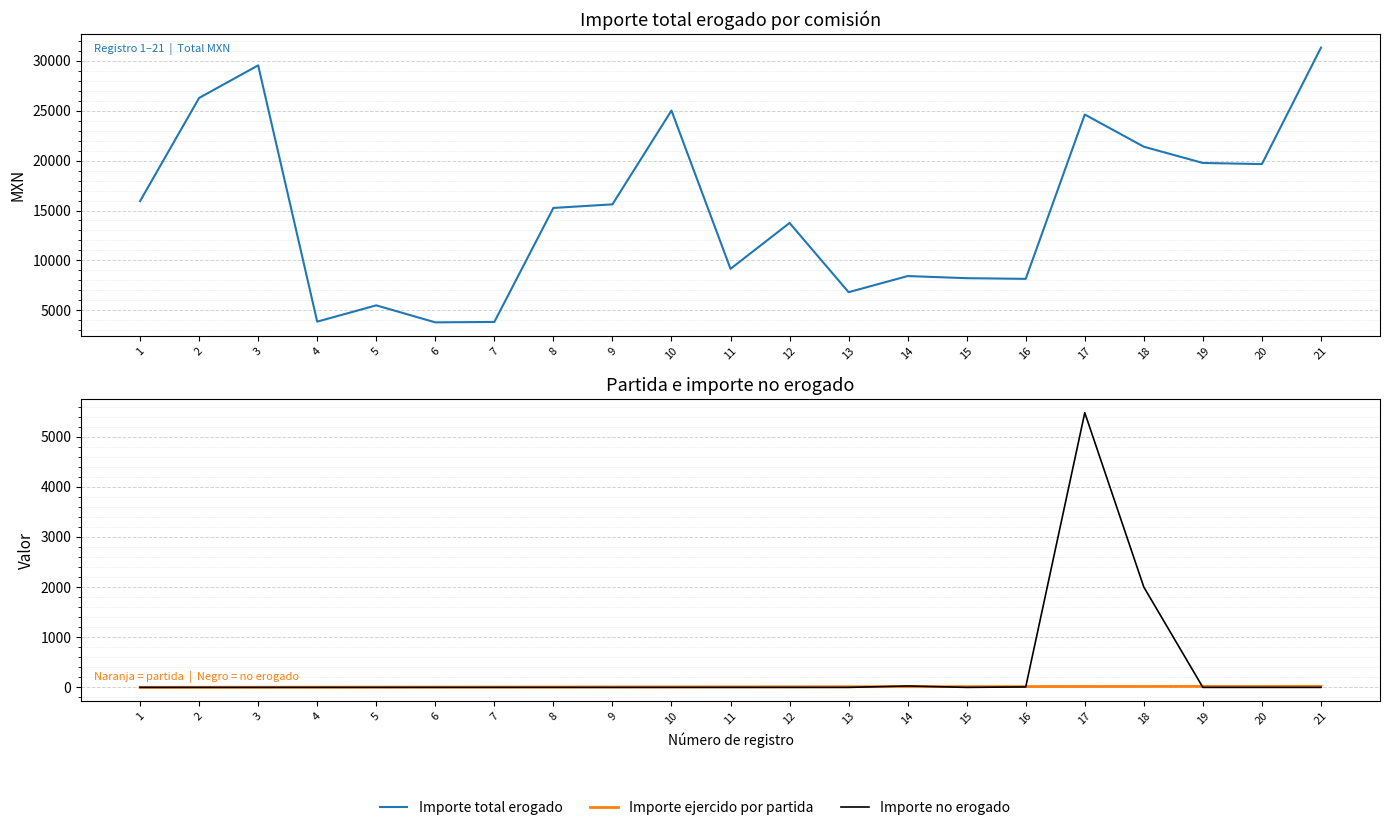

Which category has the highest value in the Importe total erogado series?

21